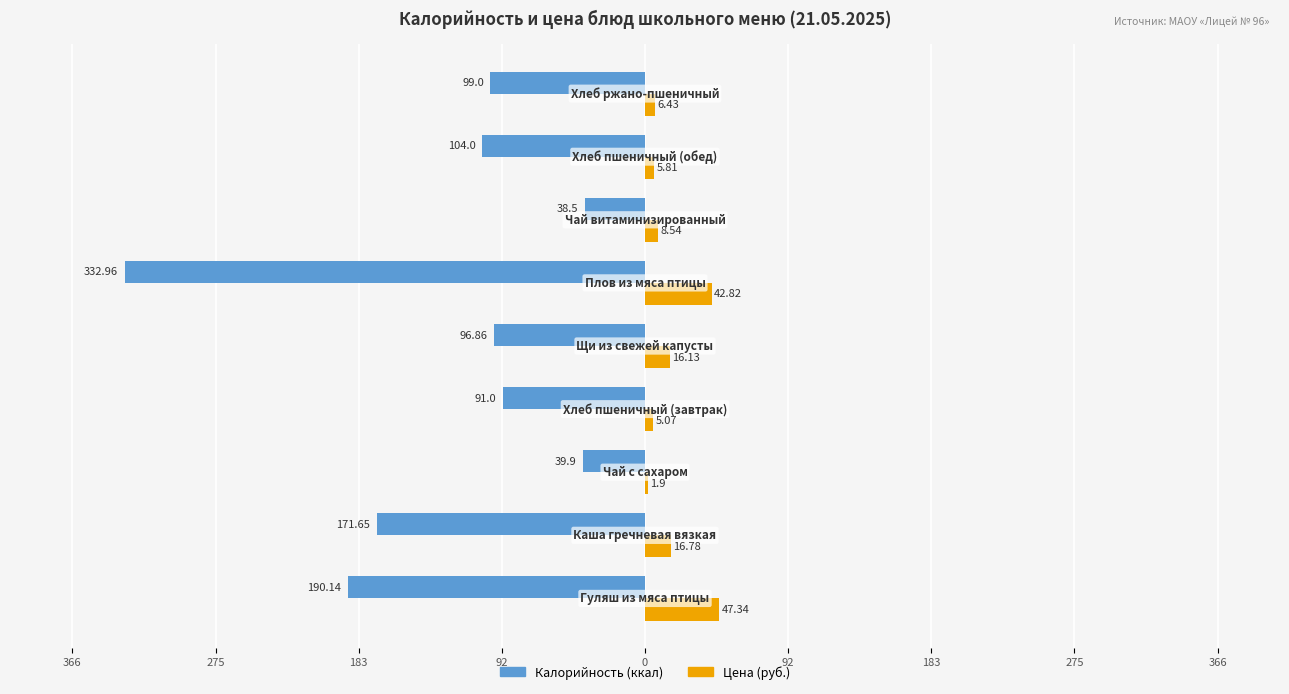

Reading left to right, extract all data points from this chart.

Калорийность (ккал): -190.1	-171.7	-39.9	-91.0	-96.9	-333.0	-38.5	-104.0	-99.0
Цена (руб.): 47.3	16.8	1.9	5.1	16.1	42.8	8.5	5.8	6.4